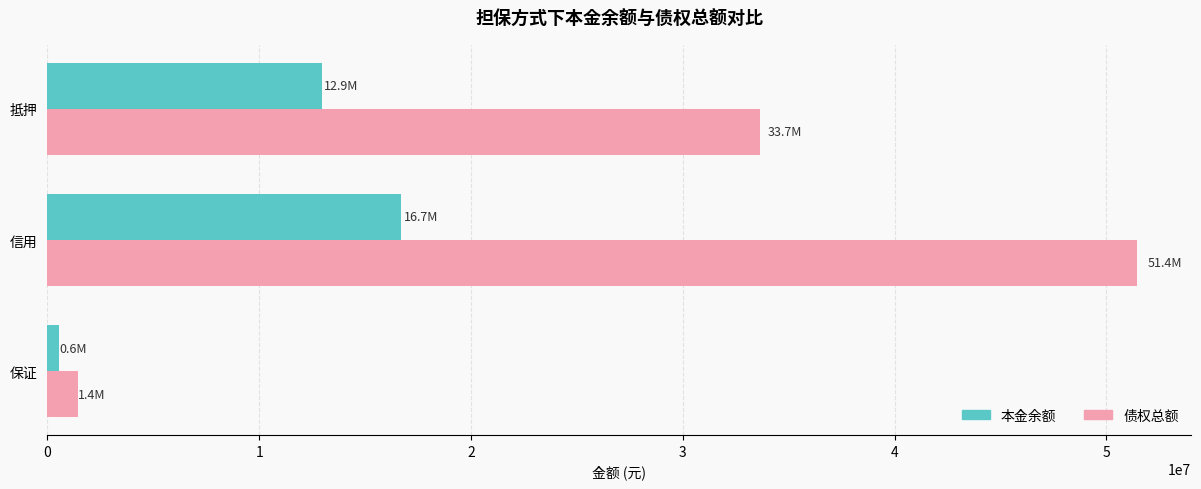

Where is 本金余额 nearest to the value 8610701?

抵押